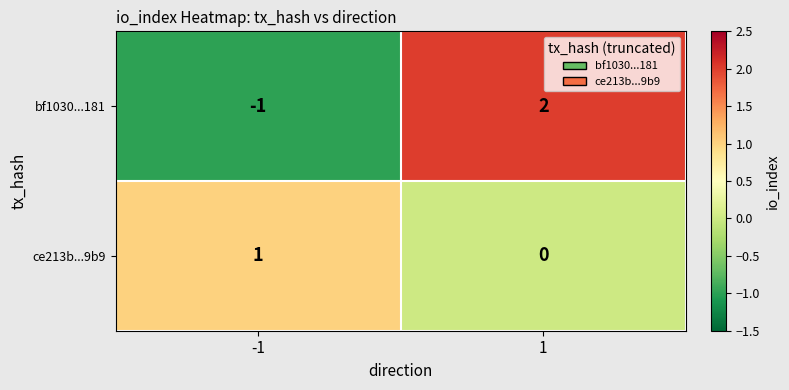

Rank the series at -1 from lowest to highest value.

bf1030...181, ce213b...9b9